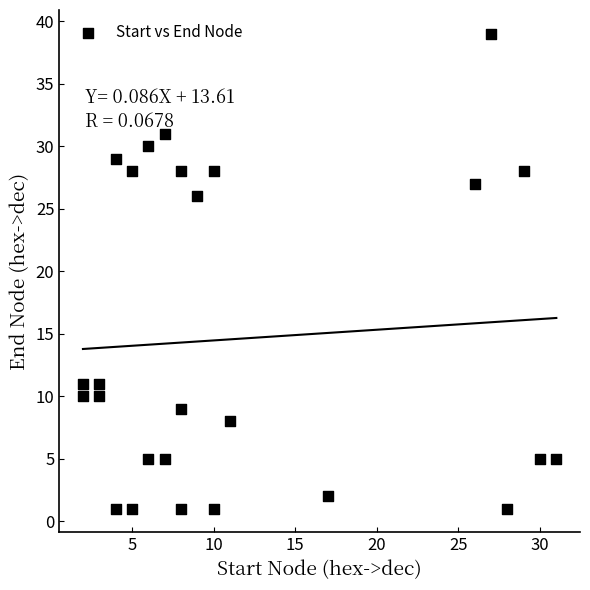

What is the range of Y values (max minus min)?

38